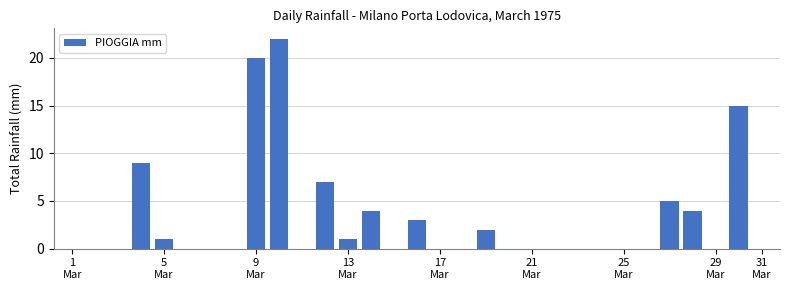

What is the sum of all values?

93